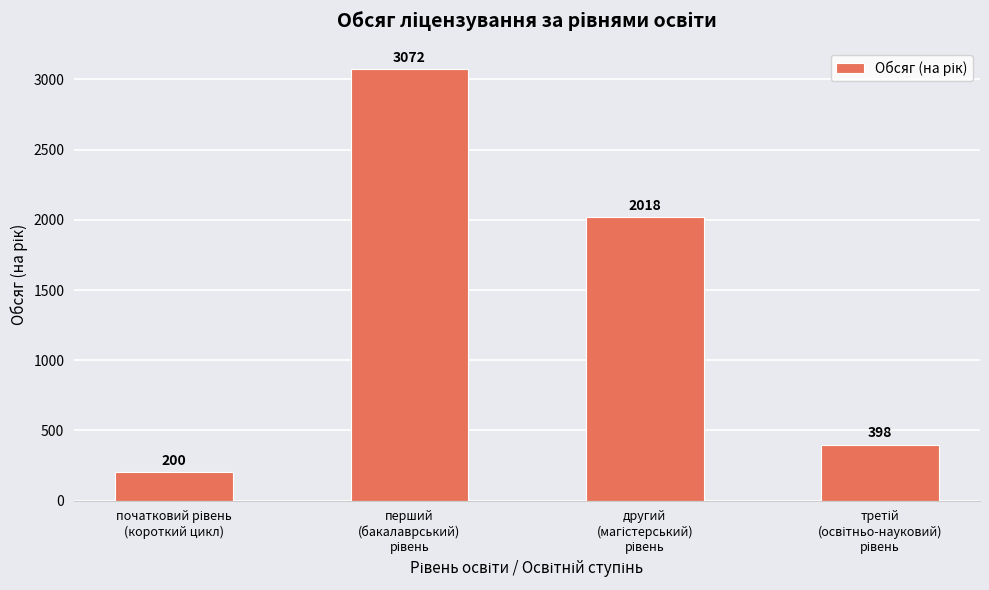

How many distinct data groups are displayed?

1